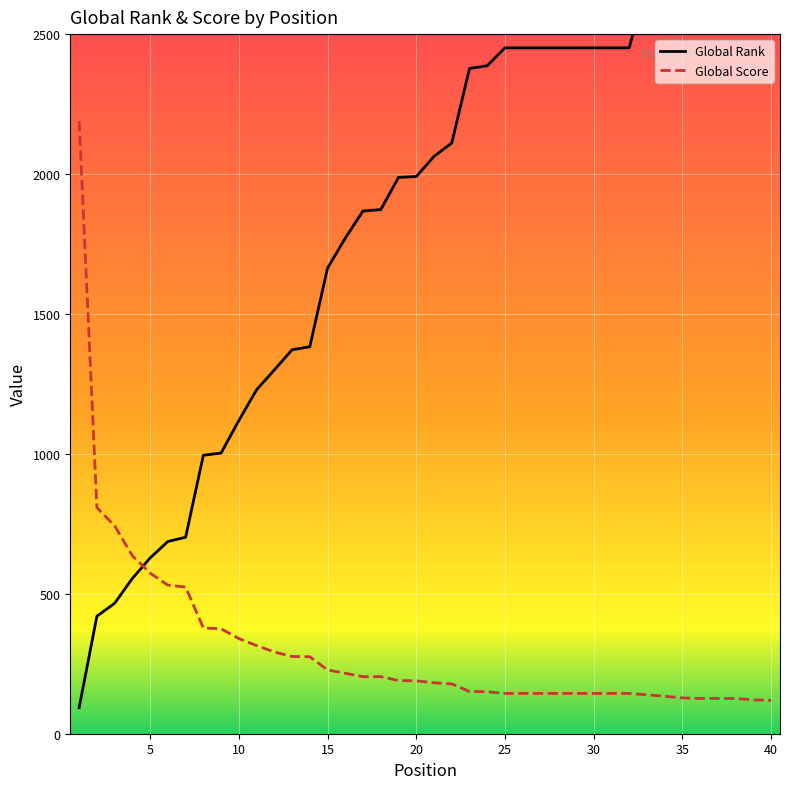

Which series has the largest total across all categories?

Global Rank